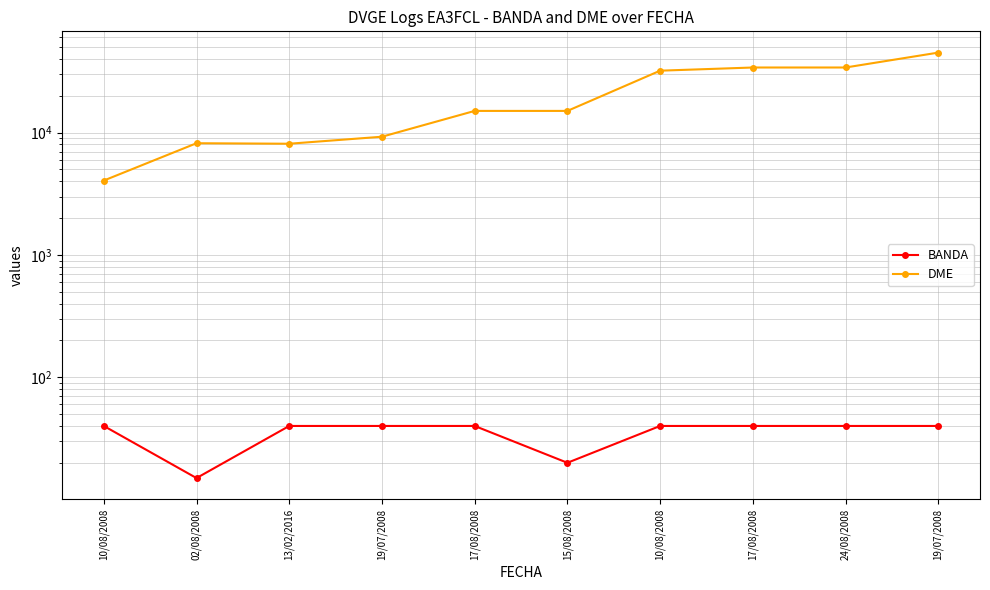

Reading left to right, what are all the values shown in this chart?

BANDA: 10/08/2008=40	02/08/2008=15	13/02/2016=40	19/07/2008=40	17/08/2008=40	15/08/2008=20	10/08/2008=40	17/08/2008=40	24/08/2008=40	19/07/2008=40
DME: 10/08/2008=4053	02/08/2008=8181	13/02/2016=8104	19/07/2008=9246	17/08/2008=15030	15/08/2008=15030	10/08/2008=32044	17/08/2008=34017	24/08/2008=34022	19/07/2008=45028